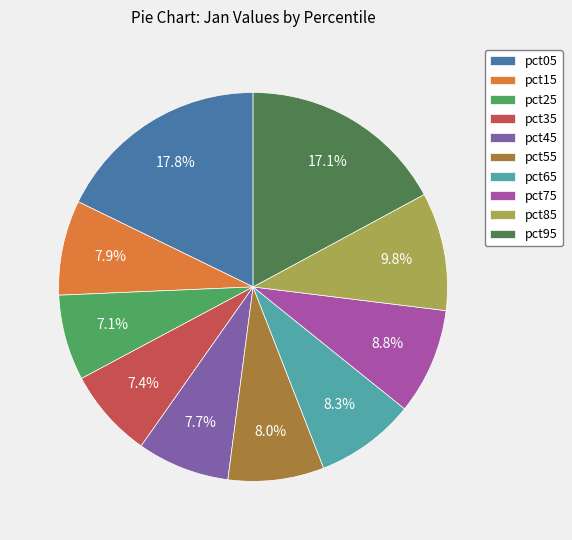

What is the largest slice in the pie chart?

pct05